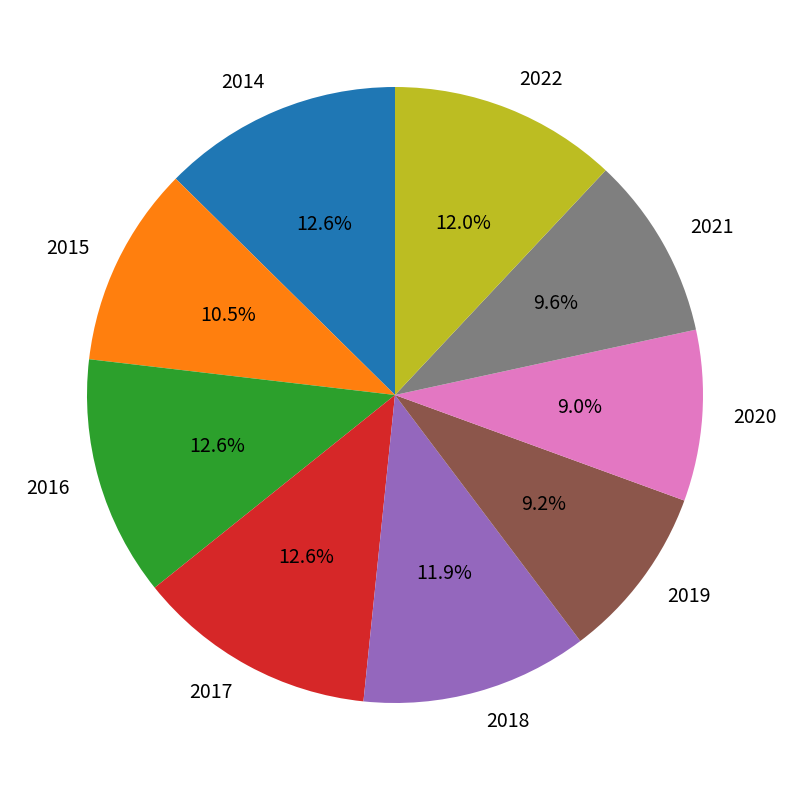

Count the number of slices in the pie.

9